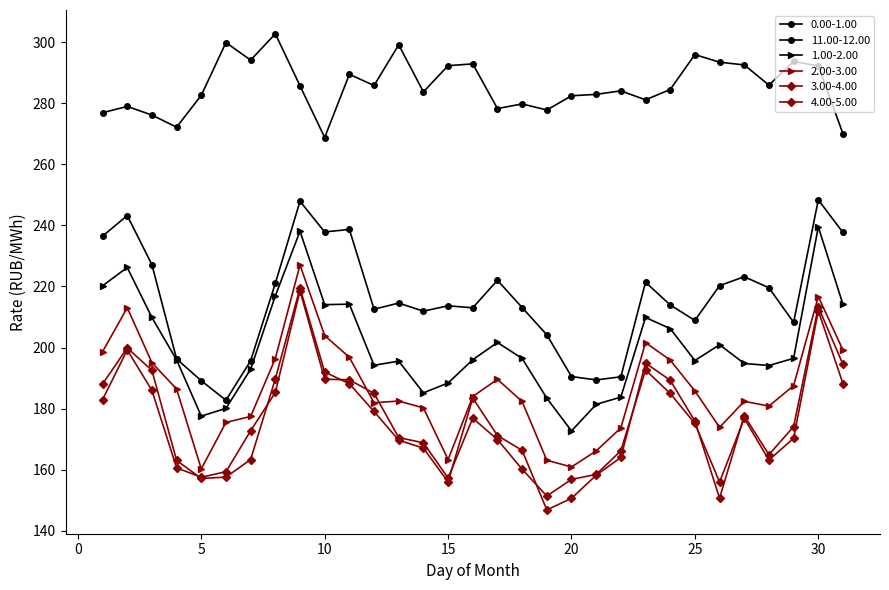

Does the chart have visible grid lines?

No